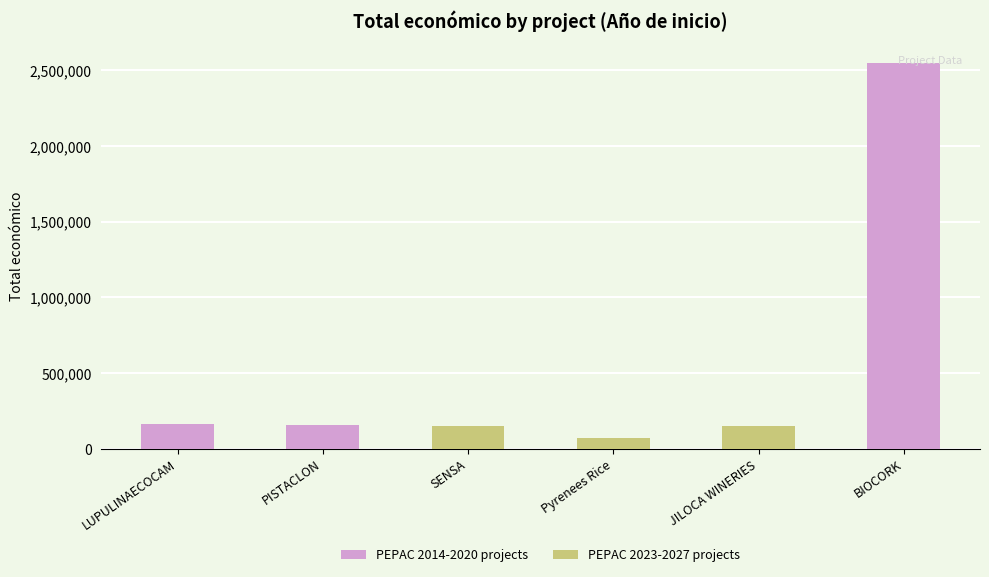

What is the difference between the values at JILOCA WINERIES and LUPULINAECOCAM?

11050